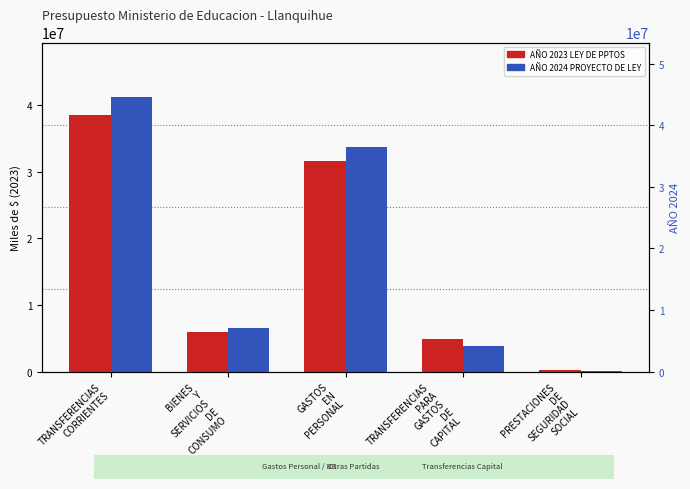

Which category has the highest value across all series?

TRANSFERENCIAS
CORRIENTES